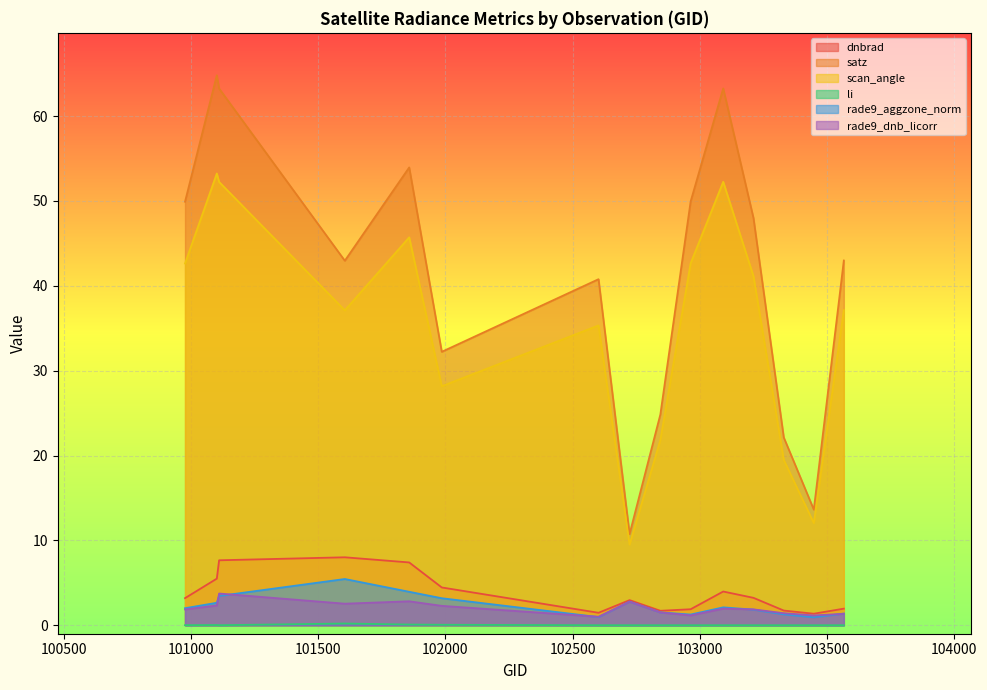

How many data points in dnbrad are less than 3?

7